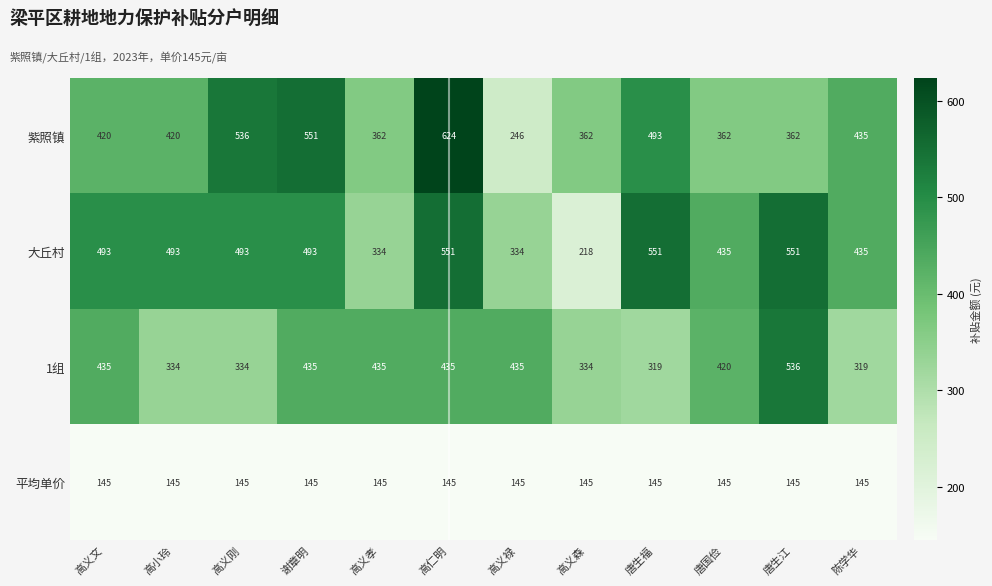

What is the difference between the maximum and second lowest values in the 大丘村 series?

217